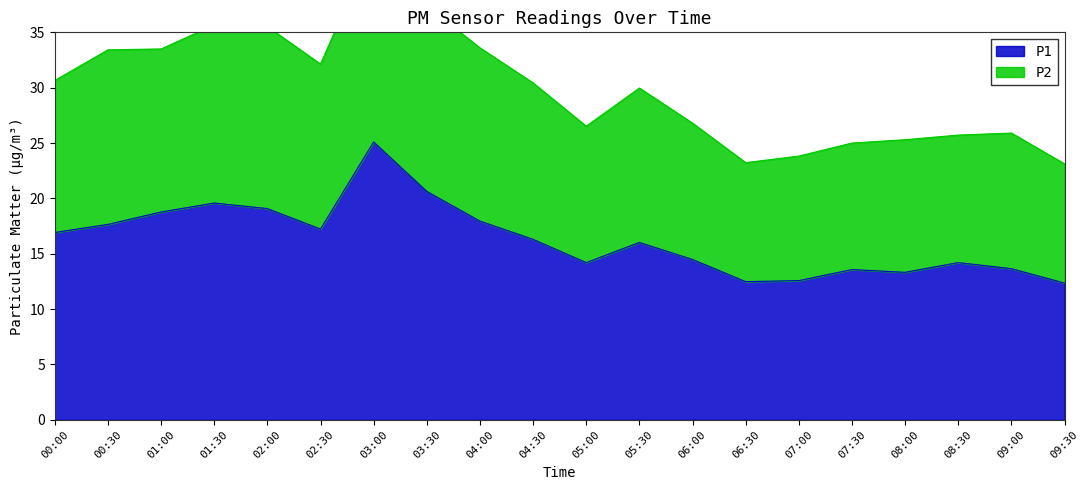

Which category has the highest value in the P1 series?

03:00